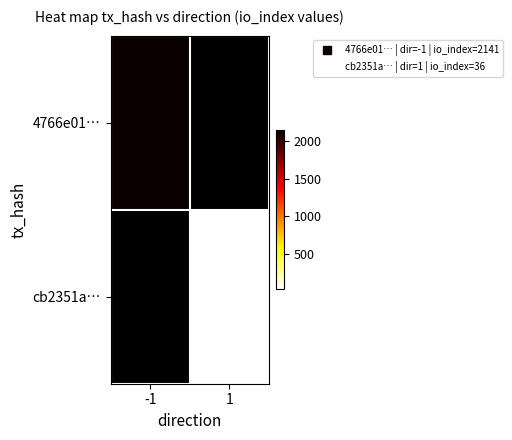

Rank the categories by cb2351a… value from lowest to highest.

-1, 1